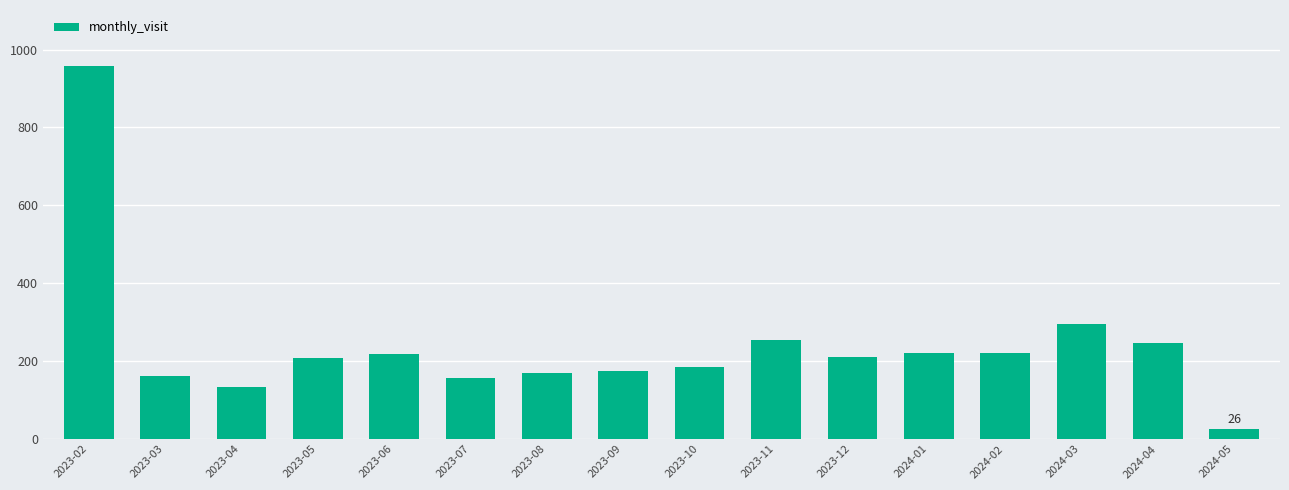

Count the number of data series in this chart.

1